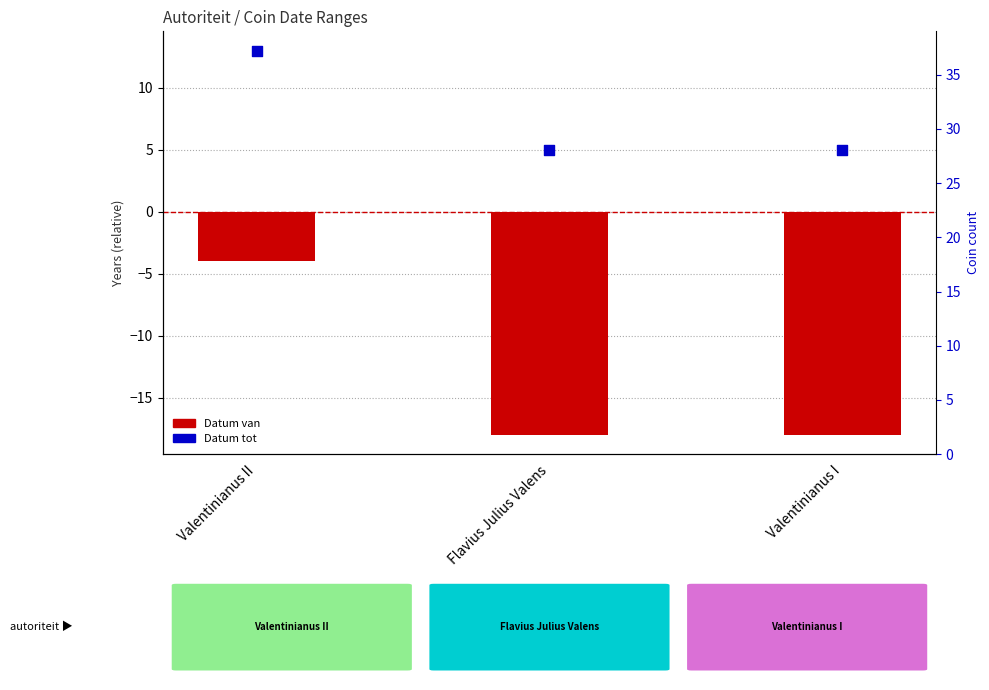

What is the total value across all series at Valentinianus II?

9